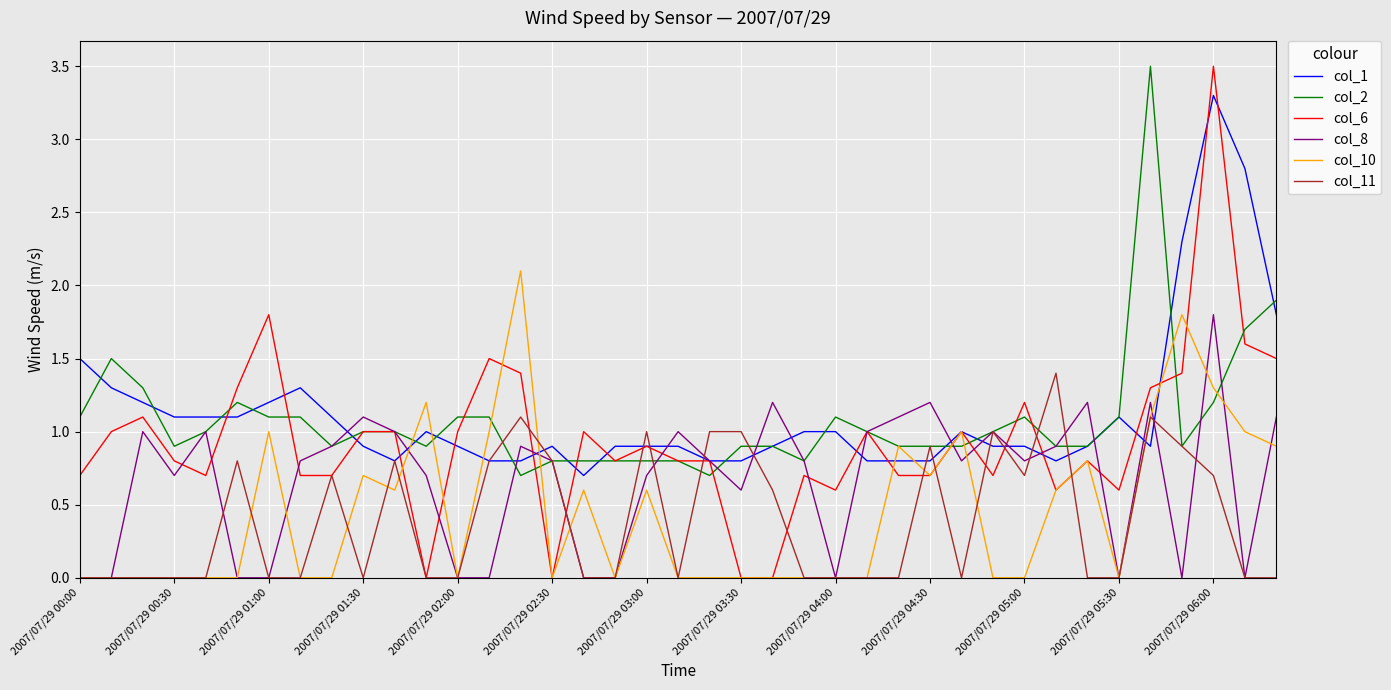

What is the highest value of the col_1 series?

3.3